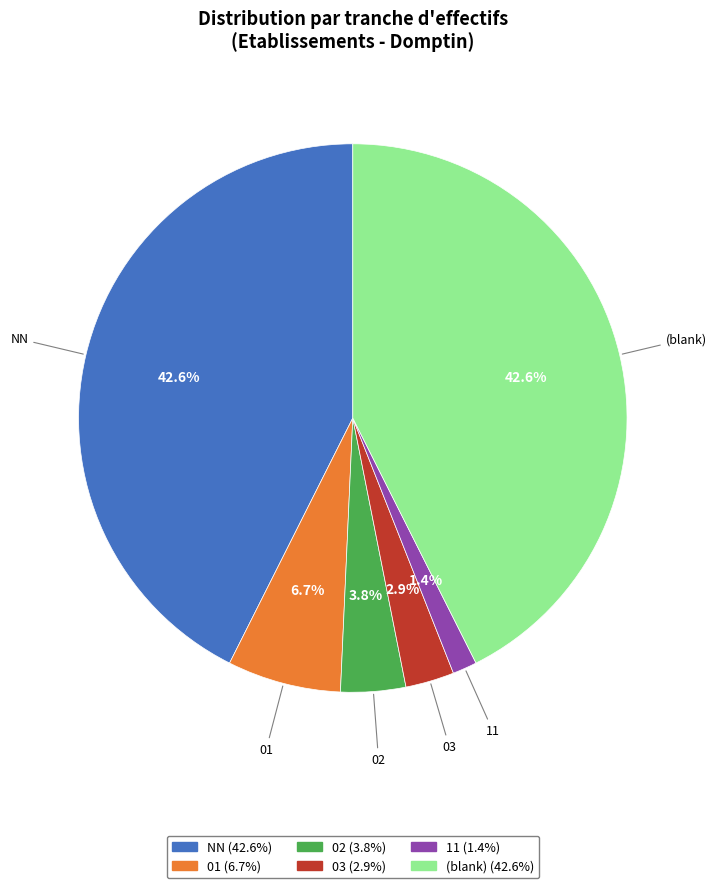

To the nearest percent, what is the difference between the largest and smallest slice percentages?

41%